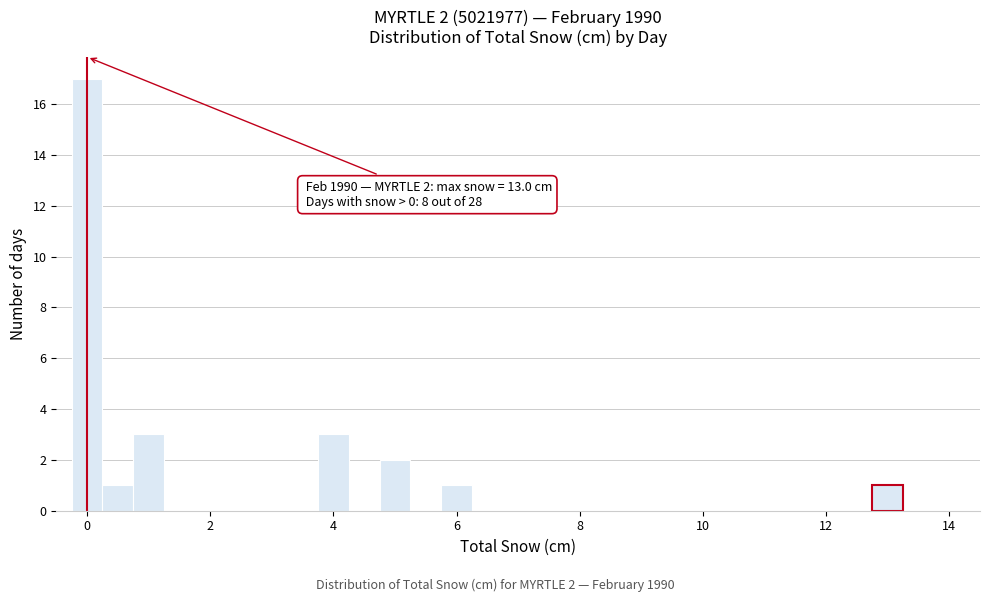

Around what value on the x-axis is the tallest bar? Give the approximate position of its centre, as read against the axis.

0.0